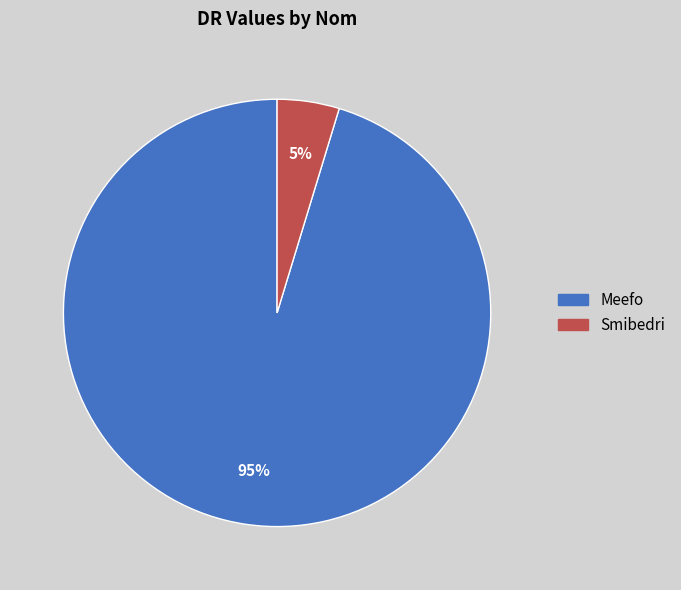

Rank the categories by value from highest to lowest.

Meefo, Smibedri